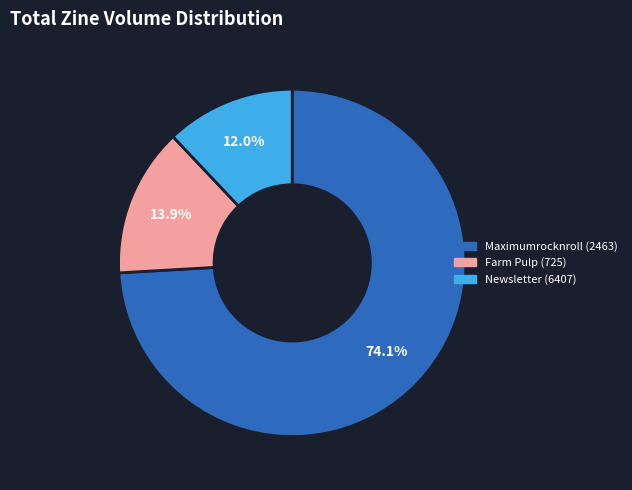

Is there any slice that represents more than half of the pie?

Yes